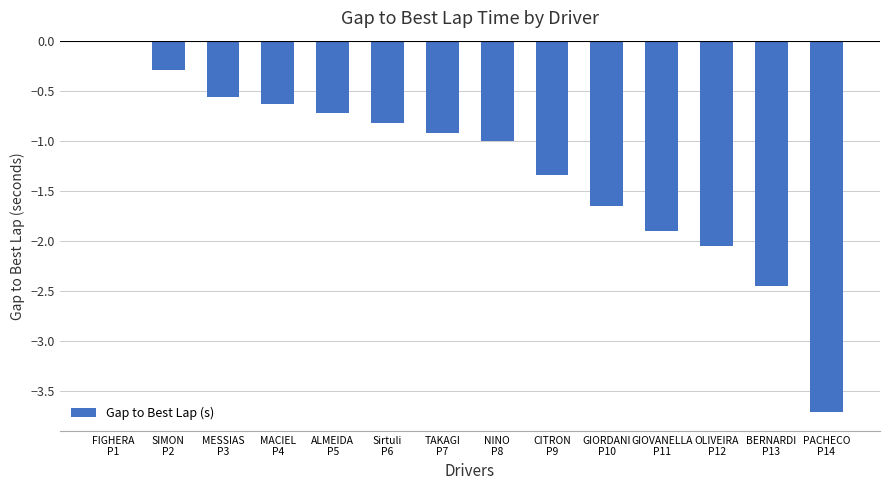

What is the sum of all values?

-18.1